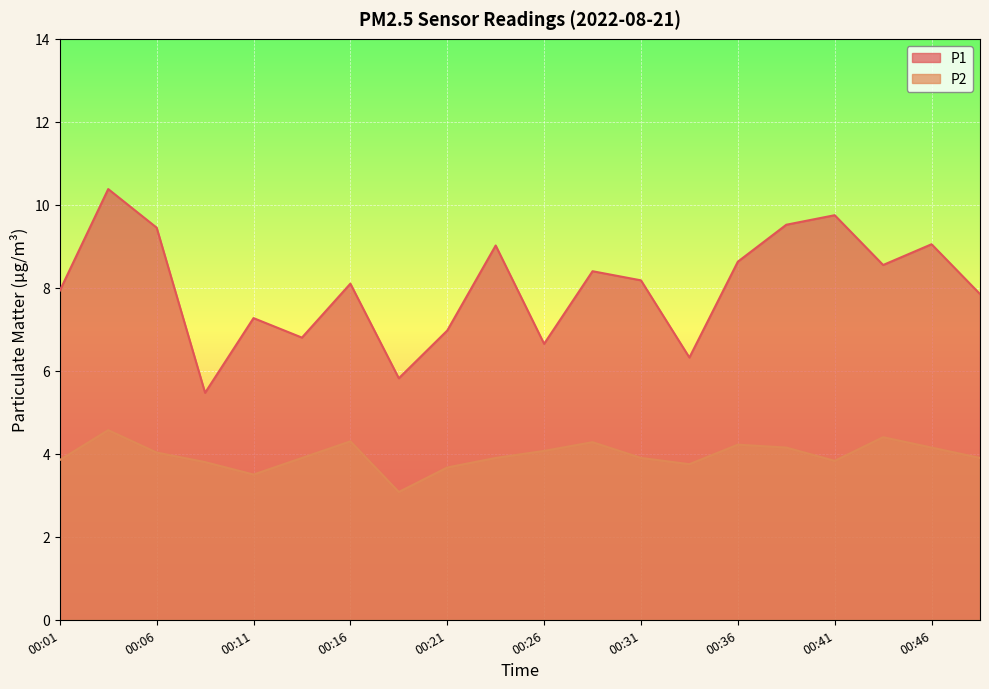

Between 00:24 and 00:36, which series saw the biggest shift?

P1